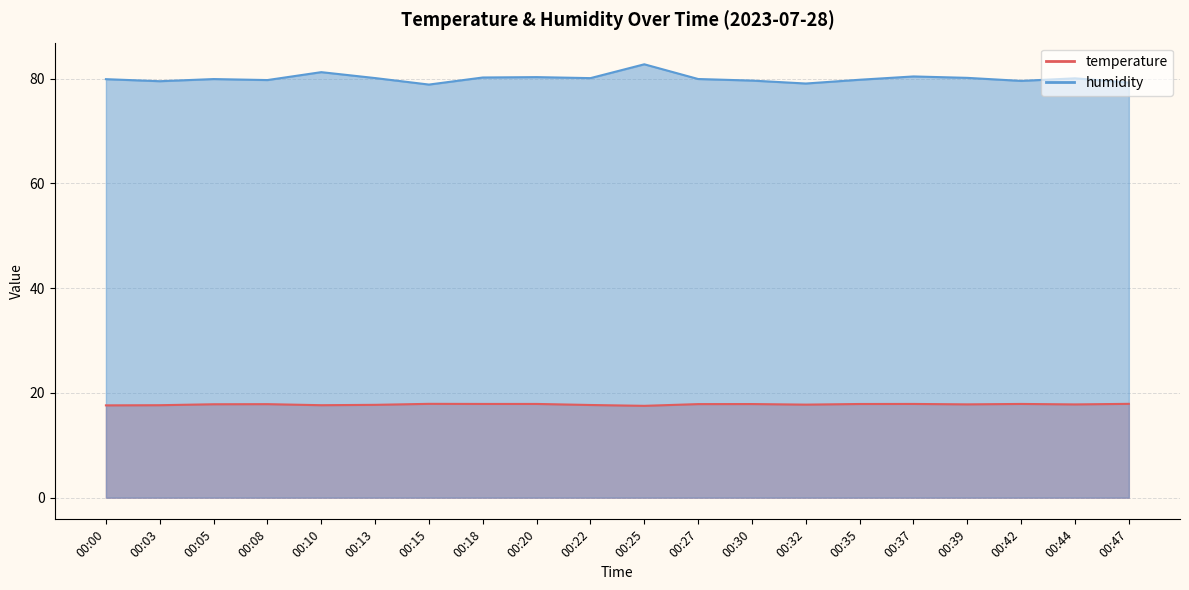

At which label does humidity first exceed 79?

00:00